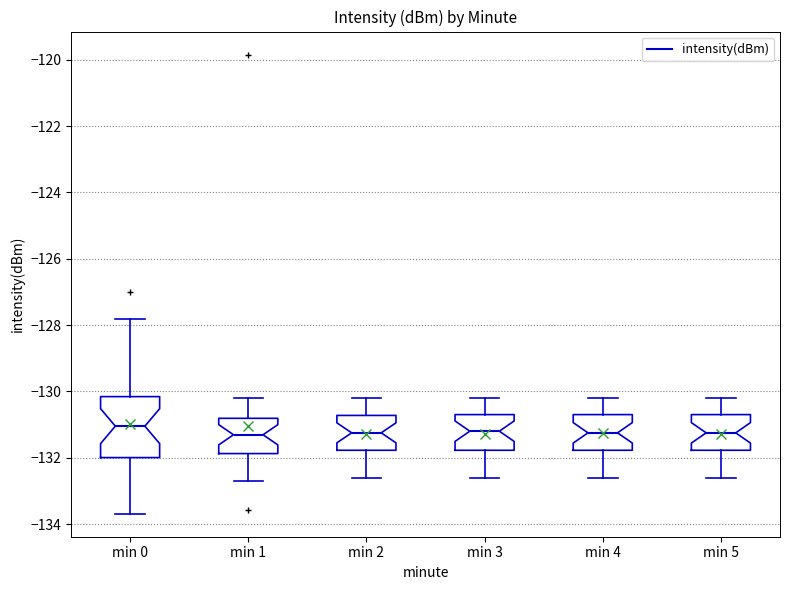

Where does the median line of the box for min 5 sit on the y-axis? The values are not printed on the chart, so give them approximately, as read against the axis.

-131.2